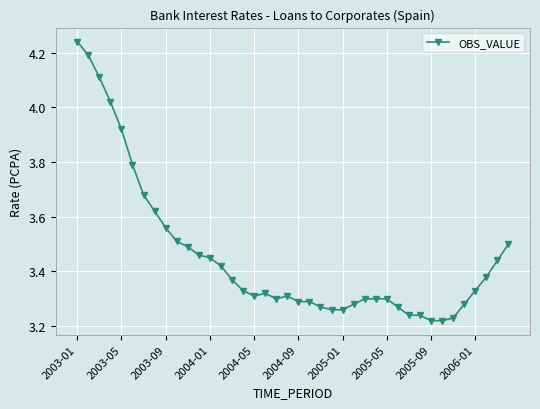

True or false: there are more than 0 points higher than both neighbors.

True